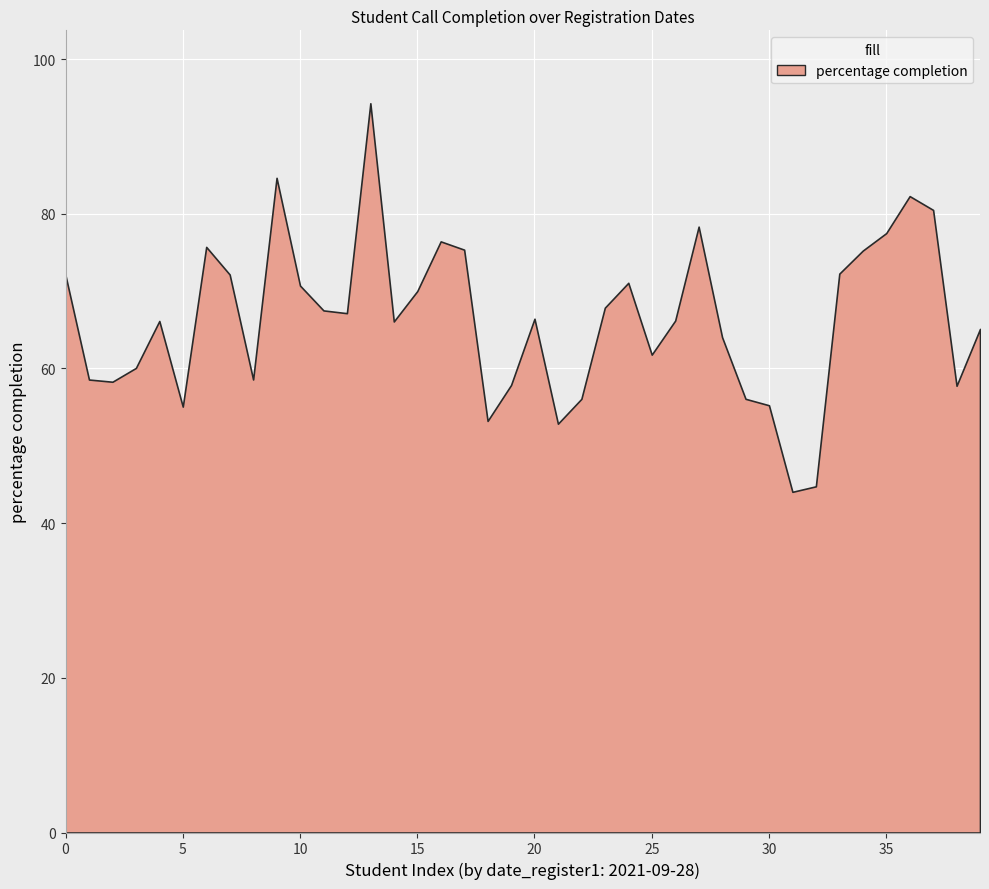

How many lines are shown in the chart?

1